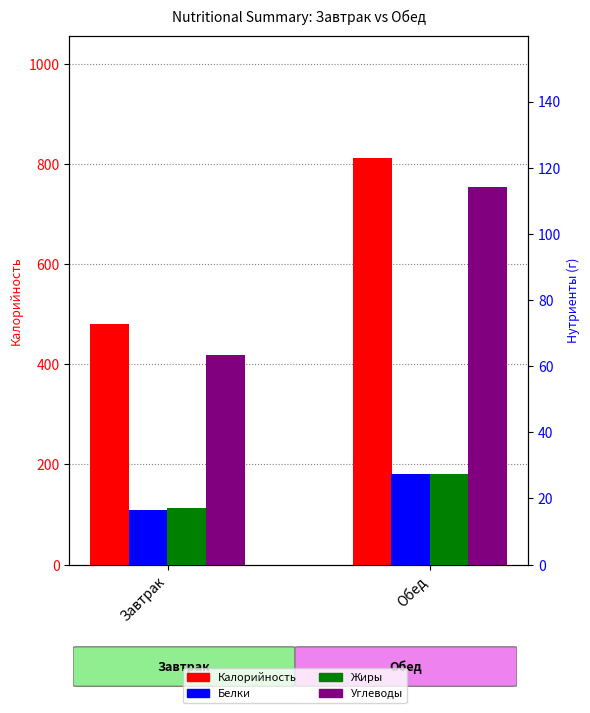

Reading right to left, transcribe all the data shown in this chart.

Калорийность: 812.8	480.3
Белки: 27.4	16.6
Жиры: 27.3	17.1
Углеводы: 114.2	63.4